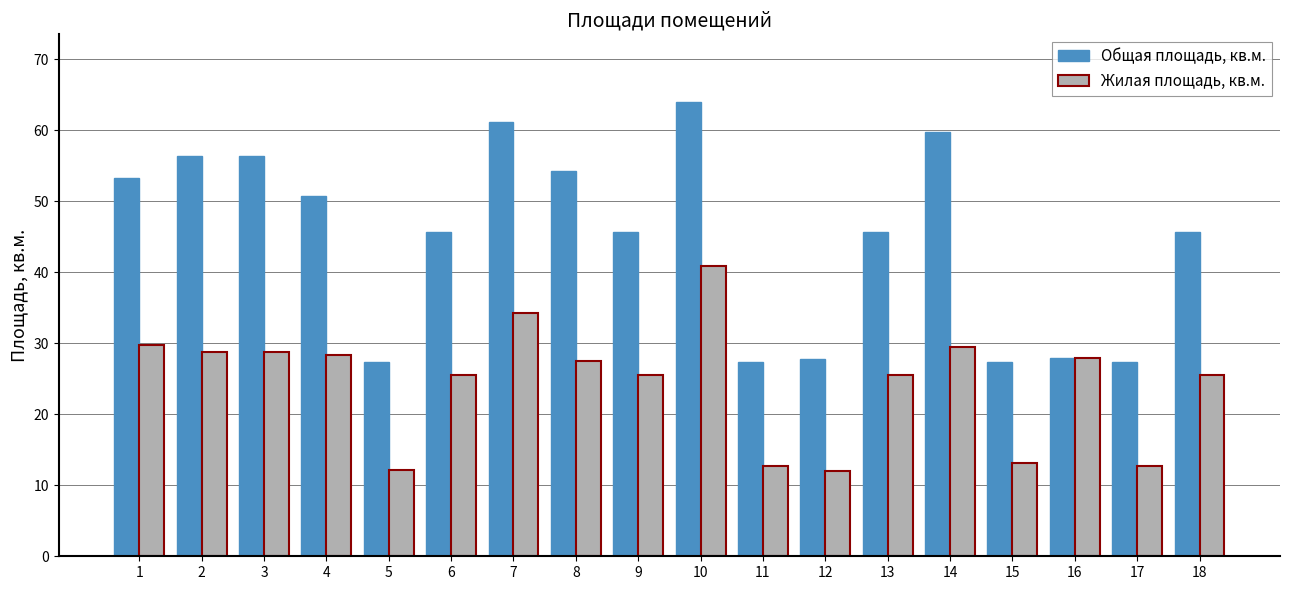

Count the number of data series in this chart.

2